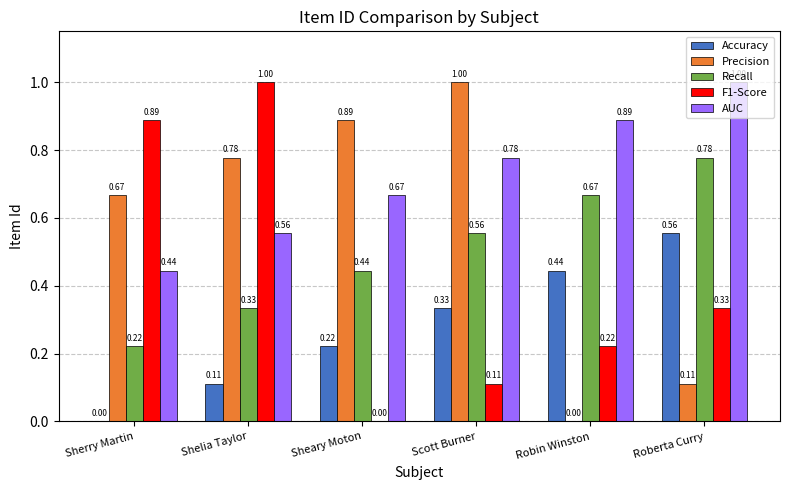

Does the chart contain stacked bars?

No